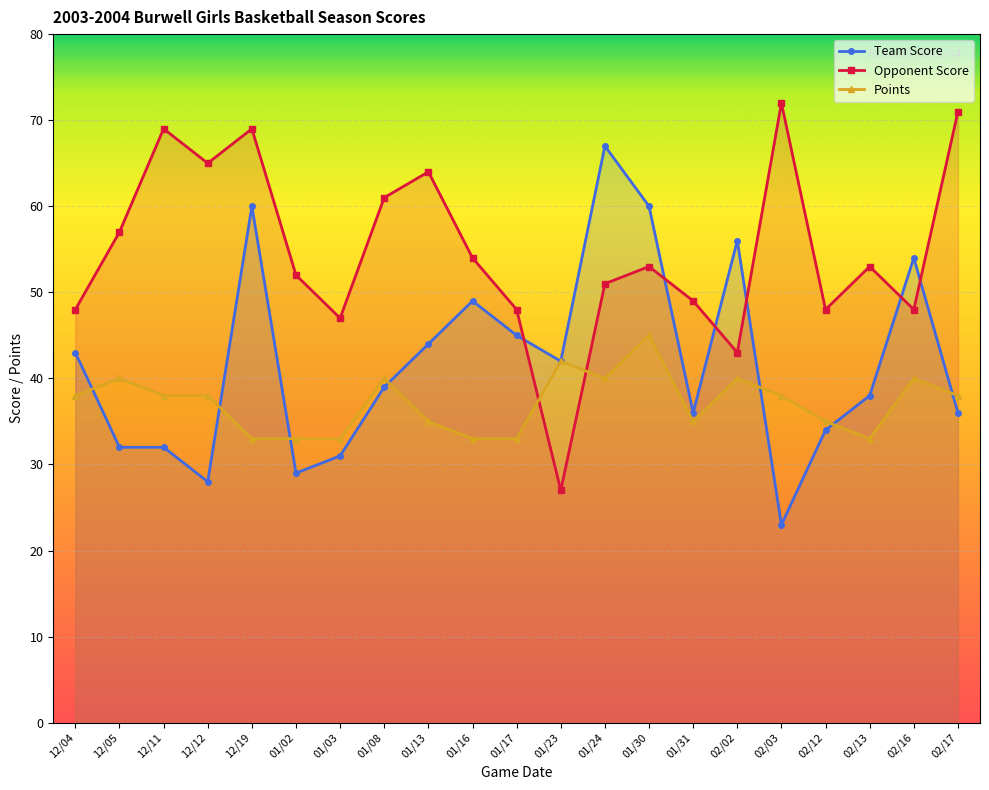

The Team Score series shows 32 at 12/11. True or false?

True